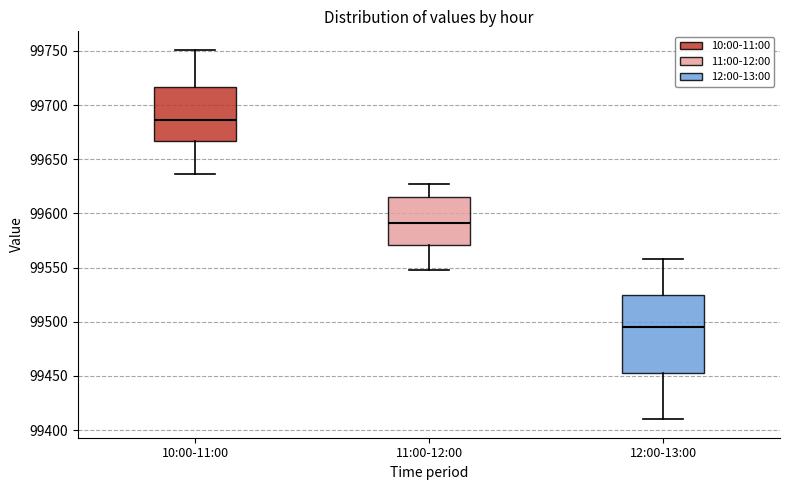

Which box is the tallest, from its lower edge to its upper edge?

12:00-13:00